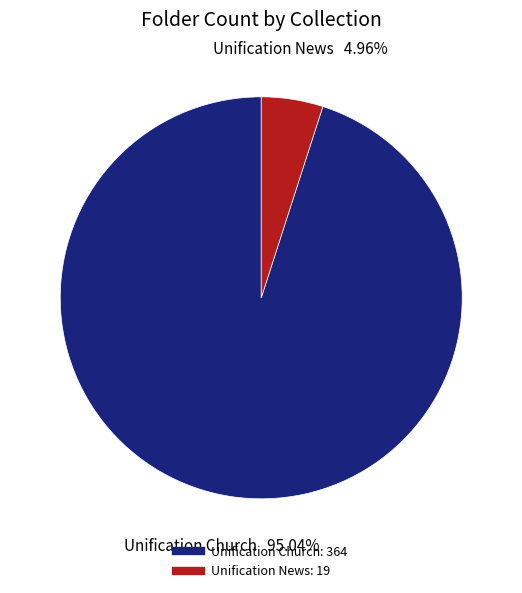

The Unification News slice represents 18% of the pie. True or false?

False